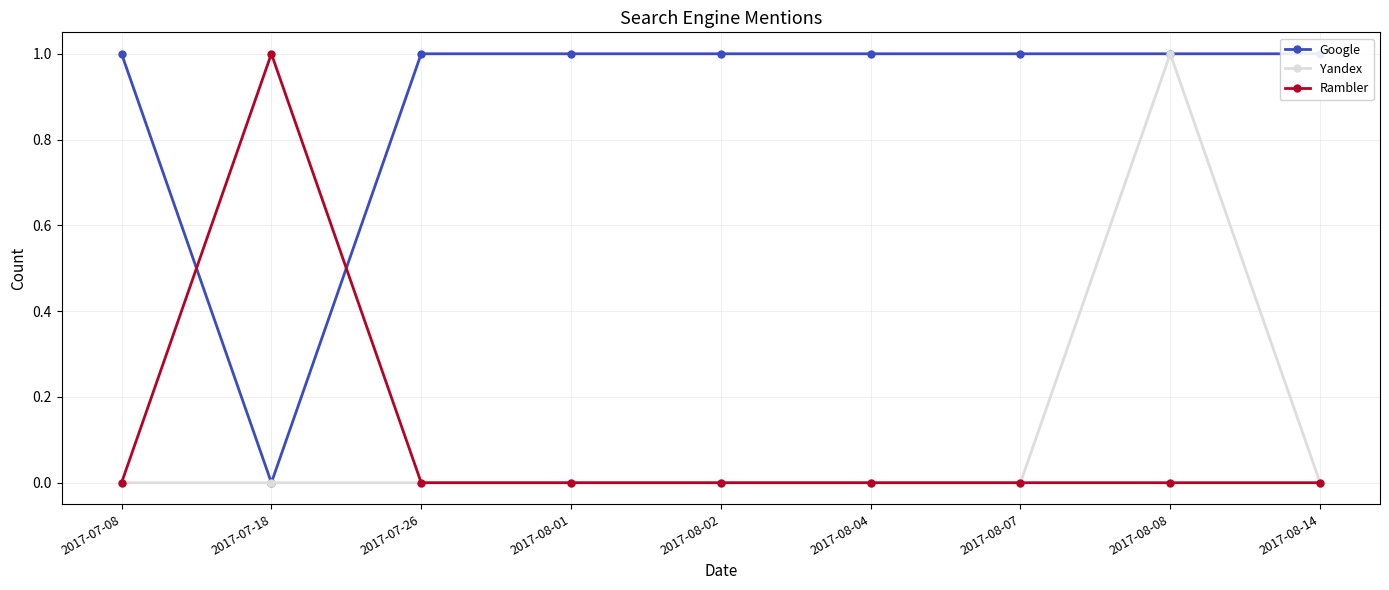

Between 2017-08-02 and 2017-08-04, which is larger?

2017-08-02